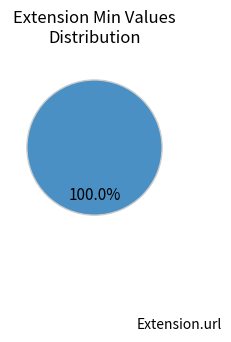

Is there a majority slice in this chart?

Yes